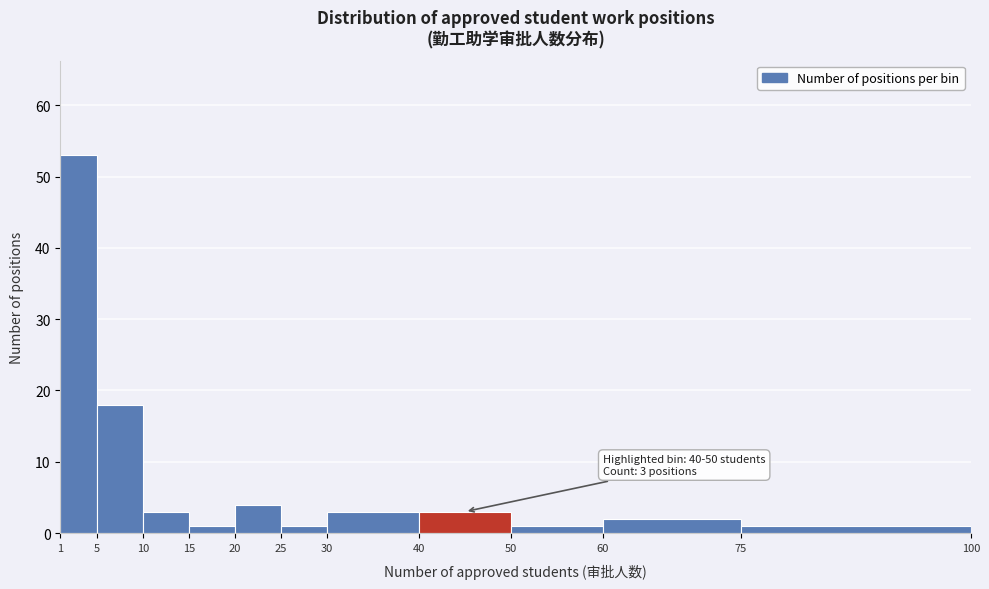

Which range on the x-axis has the tallest bar?

1 to 5